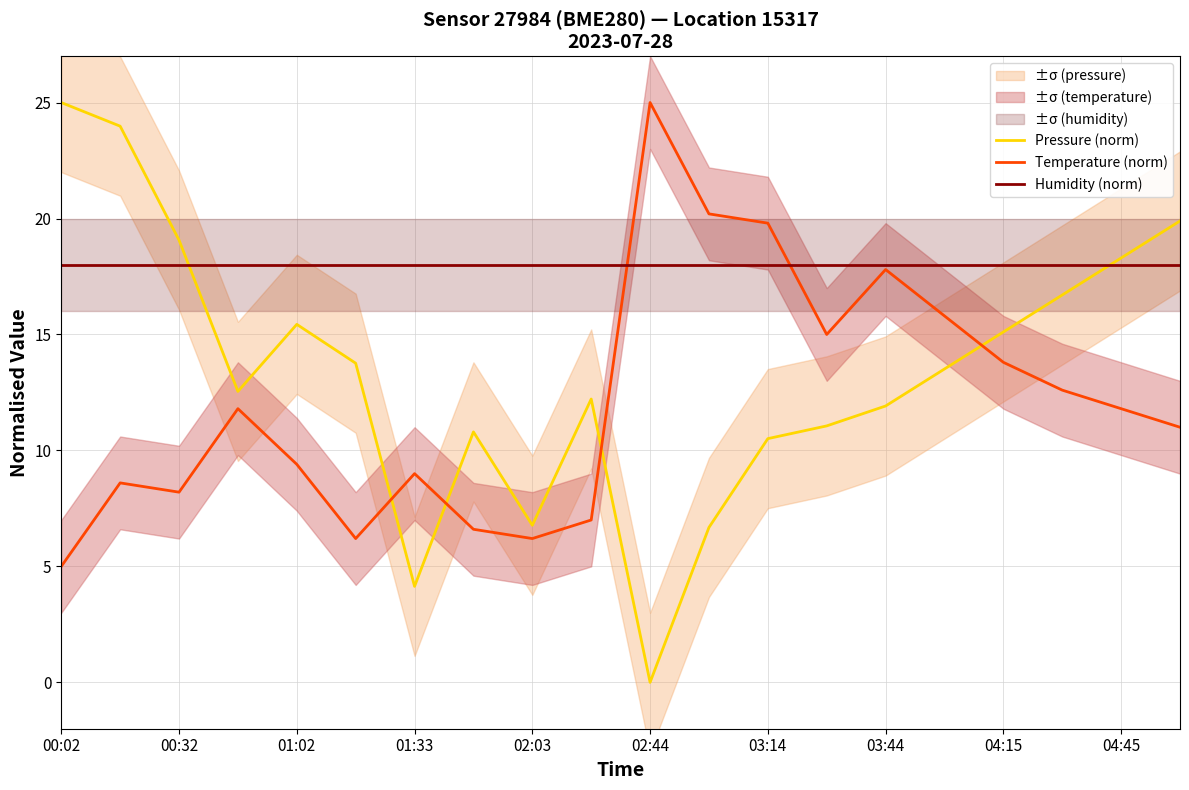

What is the difference between the second highest and second lowest values in the Temperature (norm) series?

14.0